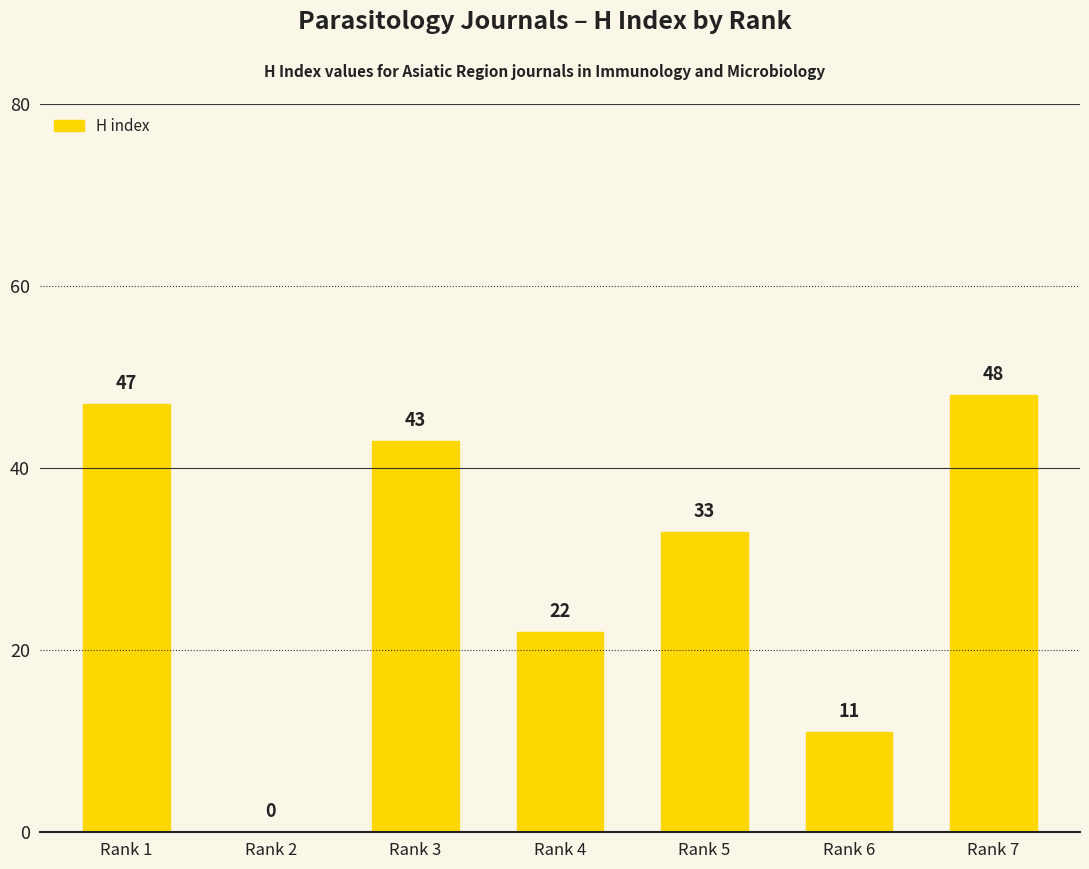

At which label does the data first exceed 33?

Rank 1